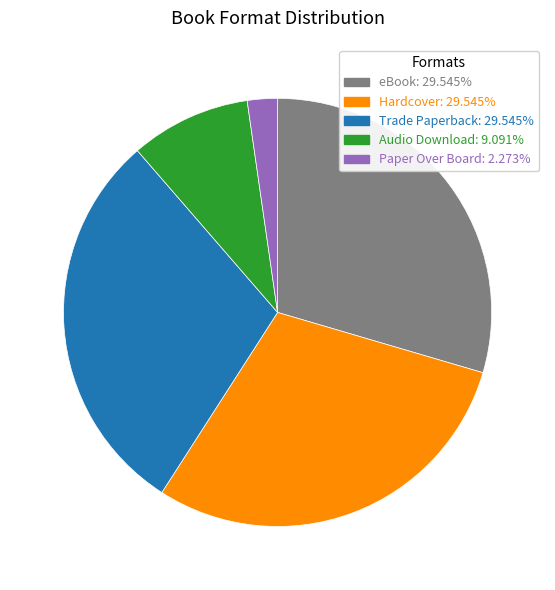

Is it true that Audio Download is 9% of the pie?

True